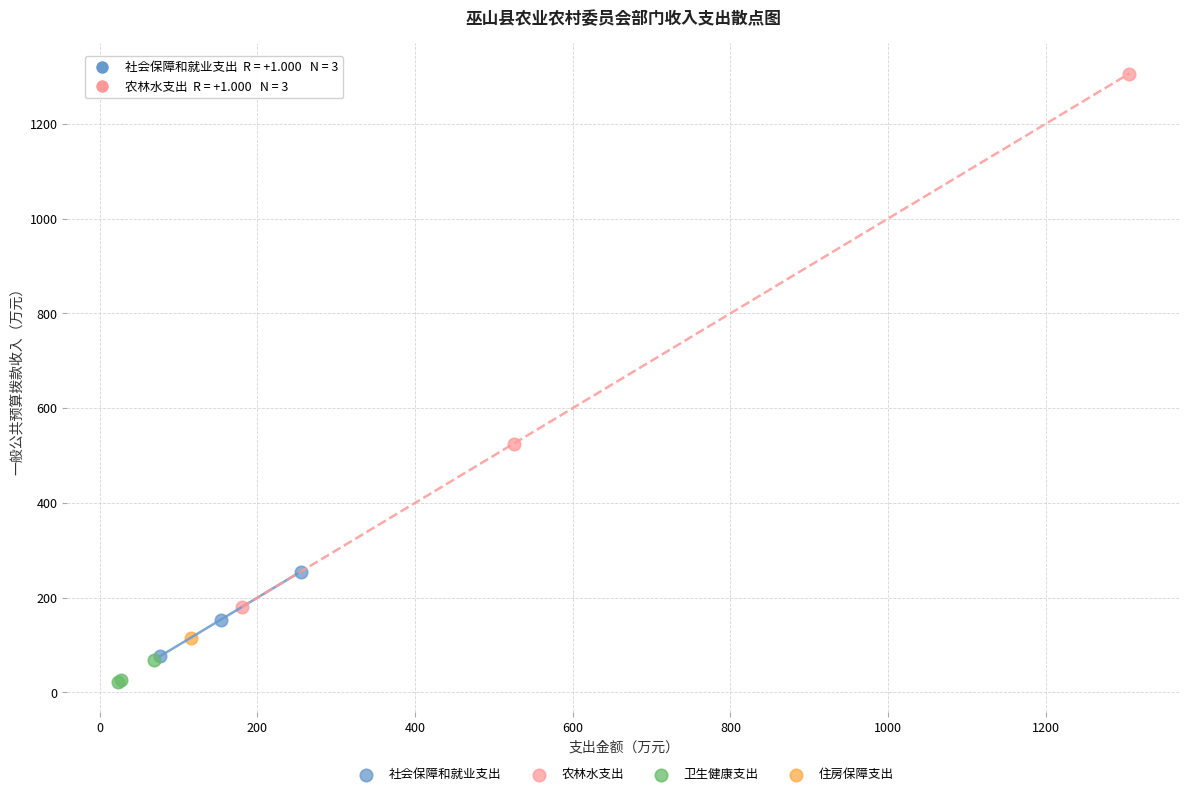

What are all the series names shown in the legend?

社会保障和就业支出, 农林水支出, 卫生健康支出, 住房保障支出